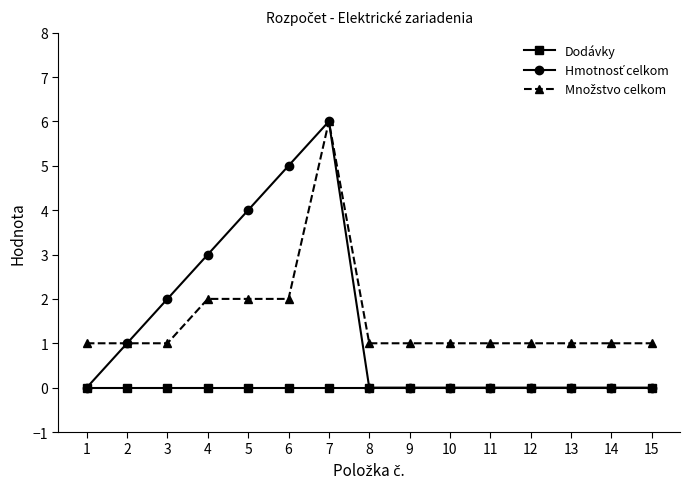

At which category is the sum across all series the highest?

7